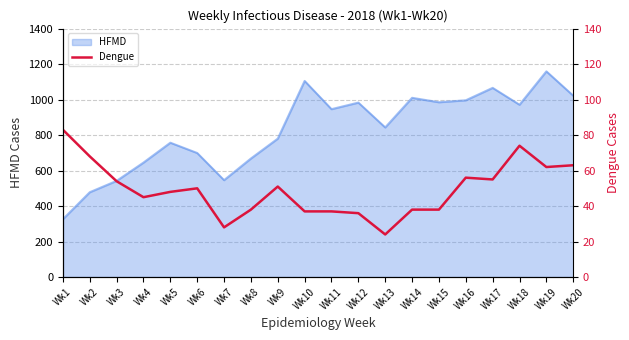

Is it true that the value at Wk14 is 38?

True